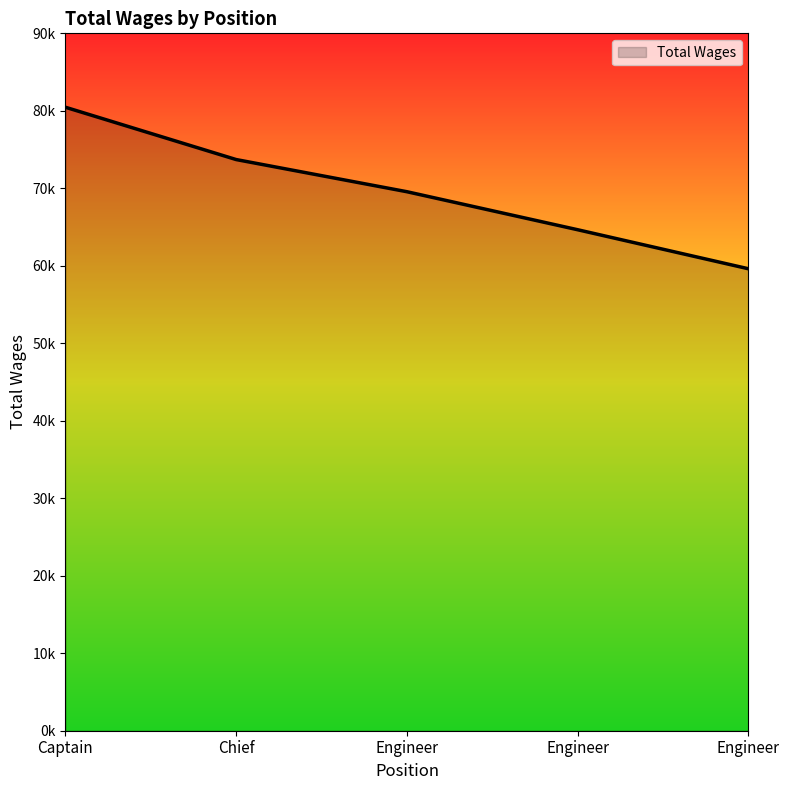

Rank the categories by value from highest to lowest.

Captain, Chief, Engineer, Engineer, Engineer